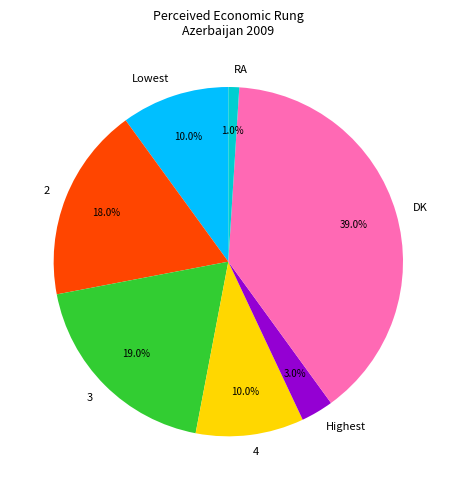

True or false: Highest accounts for 9% of the total.

False